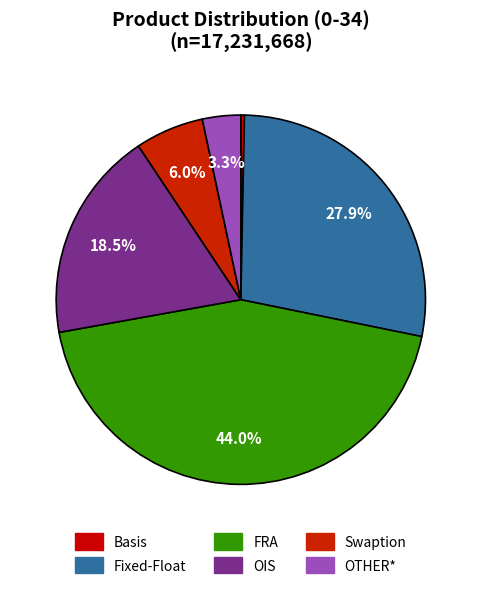

Is it true that FRA is 44% of the pie?

True